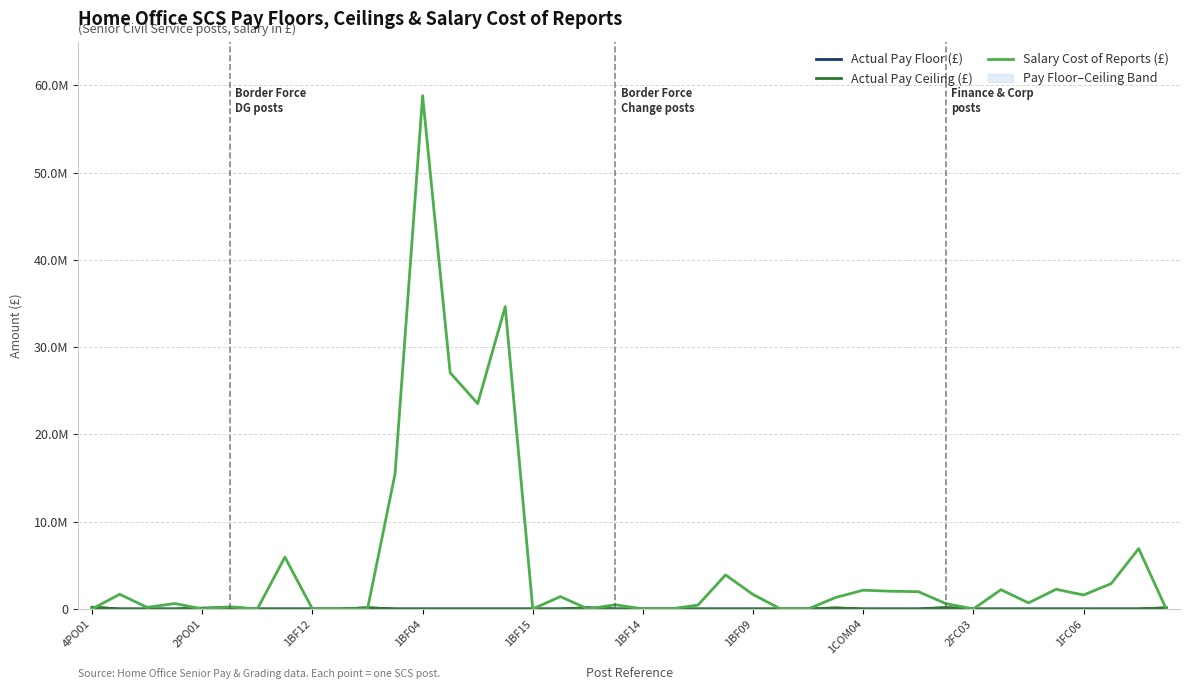

What is the total value across all series at 1BF04?

58810000